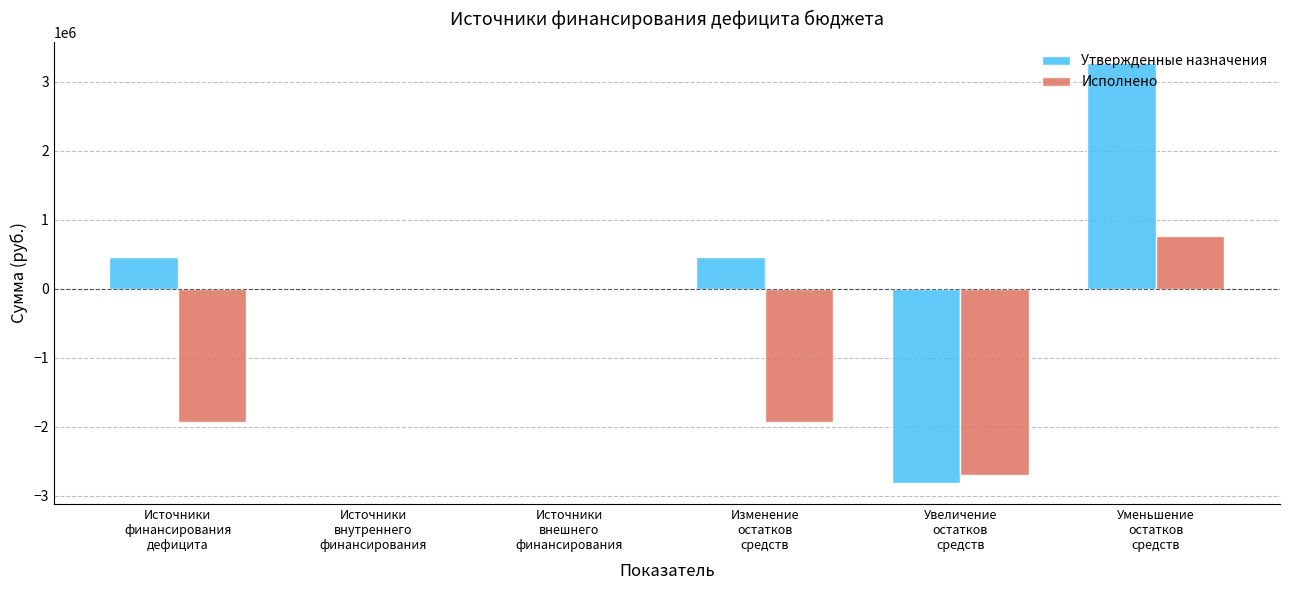

What are all the series names shown in the legend?

Утвержденные назначения, Исполнено